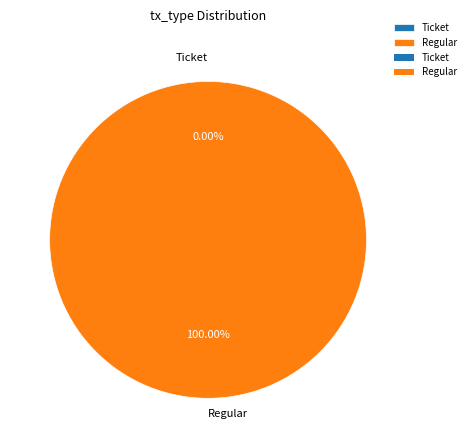

Rank the categories by value from highest to lowest.

Regular, Ticket